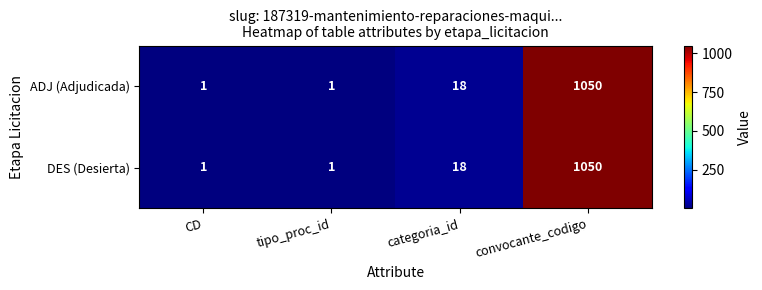

How many categories are shown in the chart?

4